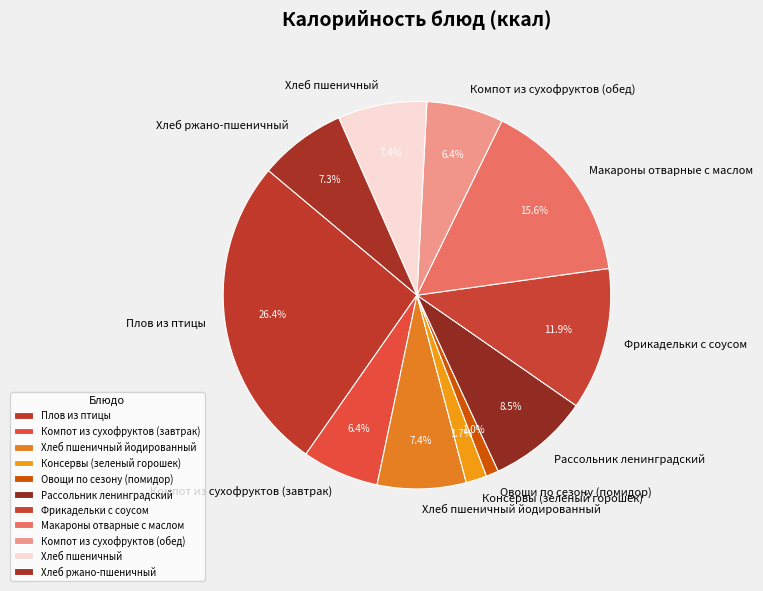

Which slice is the smallest?

Овощи по сезону (помидор)